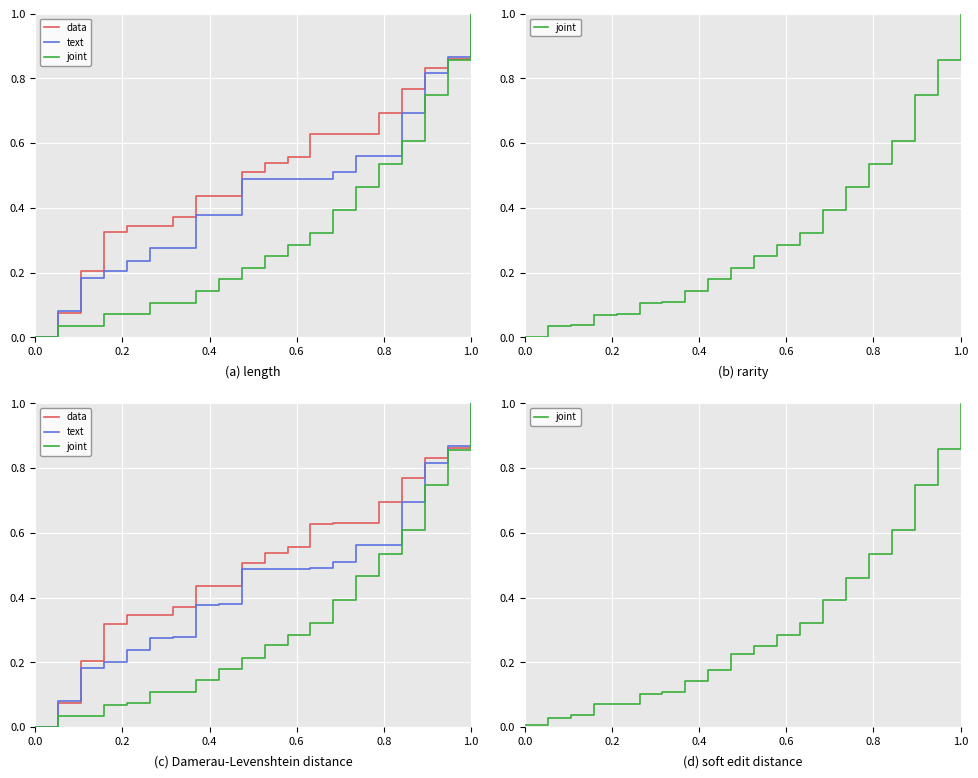

What is the difference between the joint values at 13 and 11?

0.1